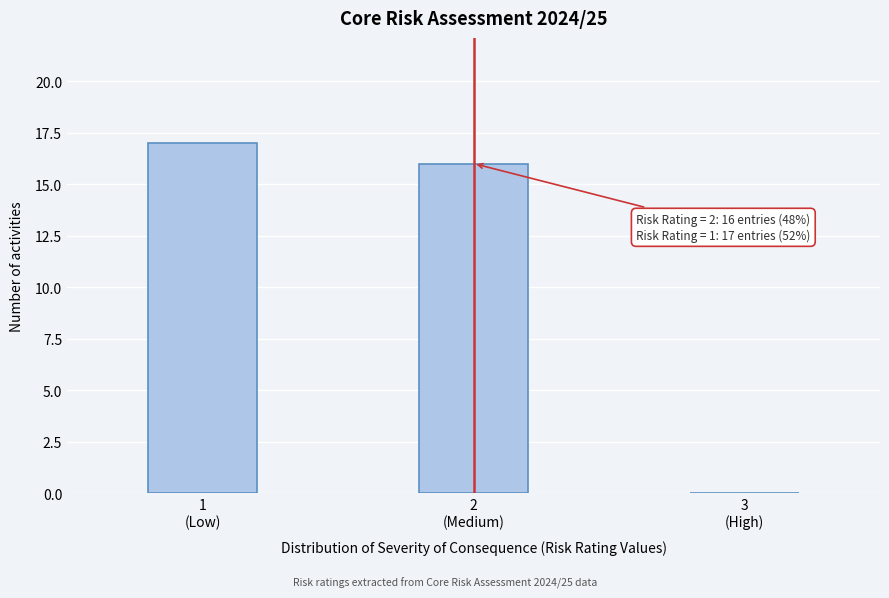

What is the maximum value shown in the chart?

17